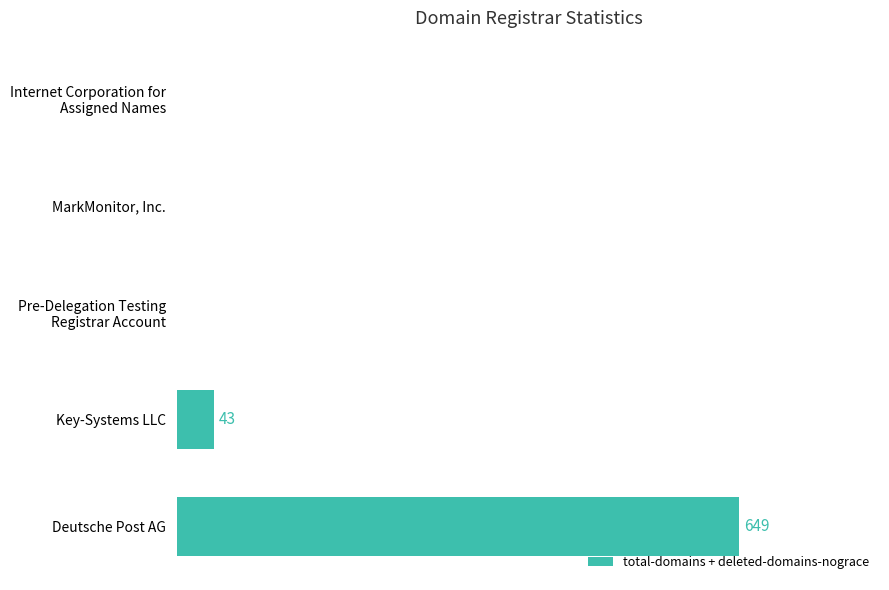

What is the sum of all values?

692